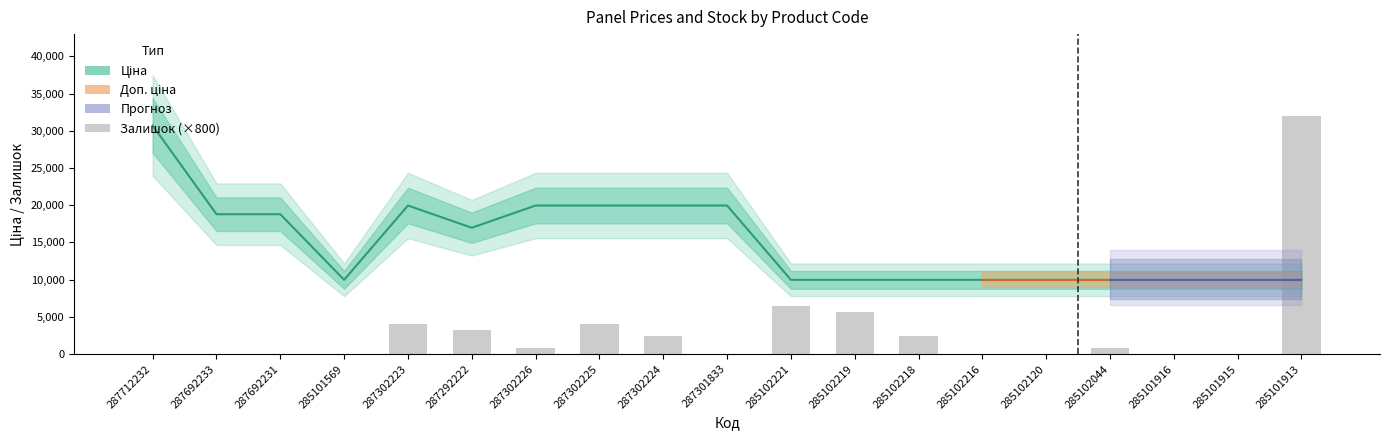

Are the bars grouped side by side (vs. stacked)?

Yes